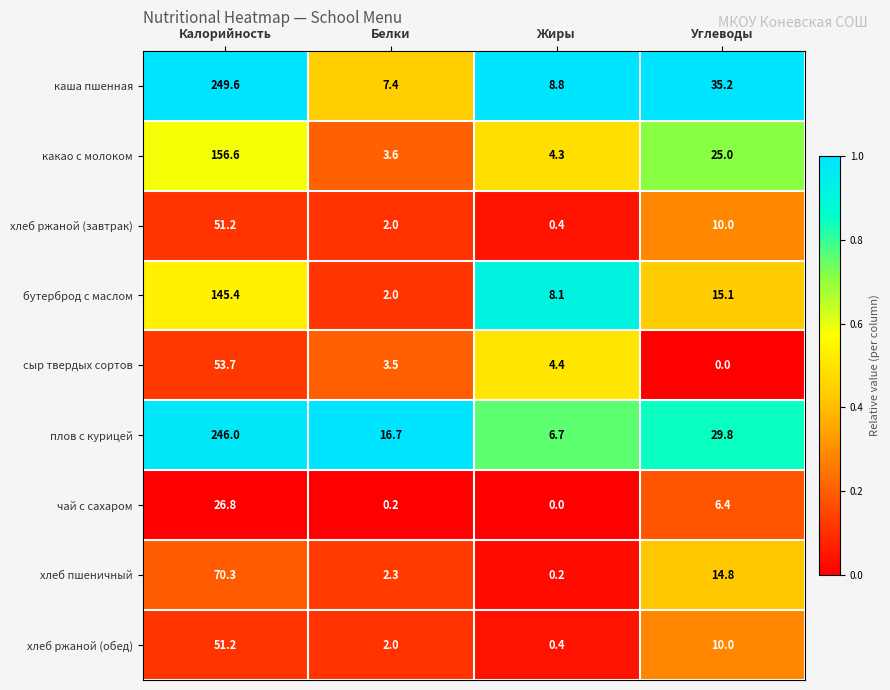

The value of каша пшенная at Белки is 12.2. True or false?

False